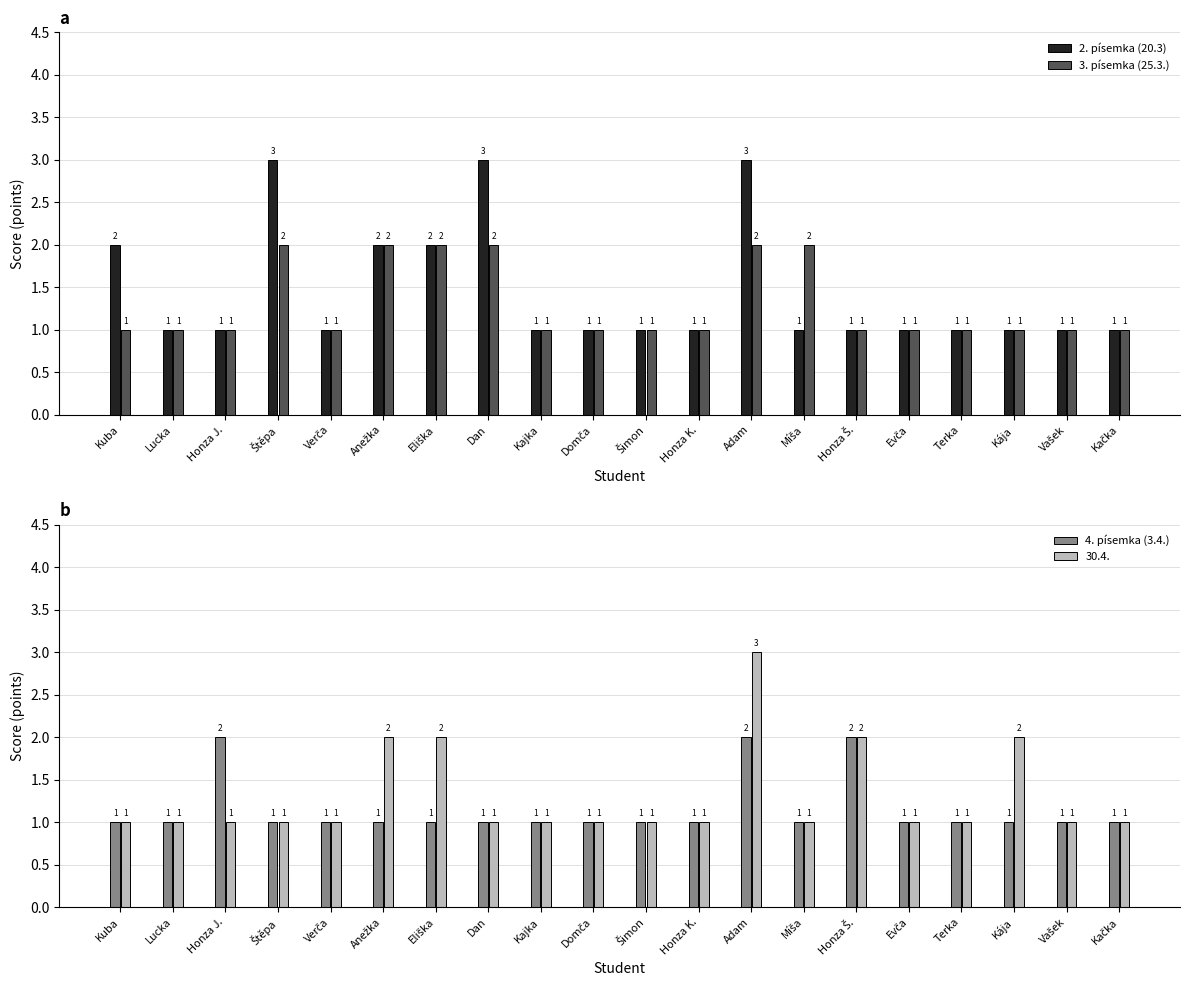

What is the difference between the maximum and minimum values in the 2. písemka (20.3) series?

2